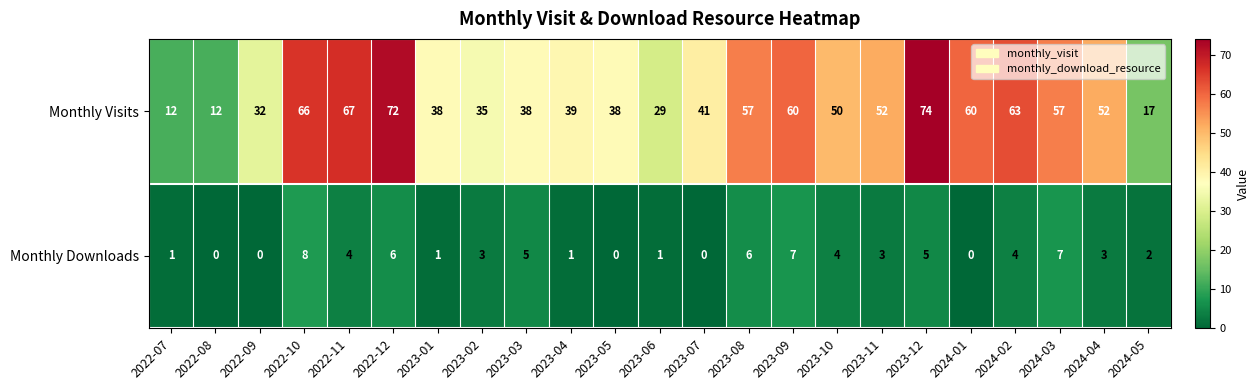

Which series has the largest range (max minus min)?

Monthly Visits